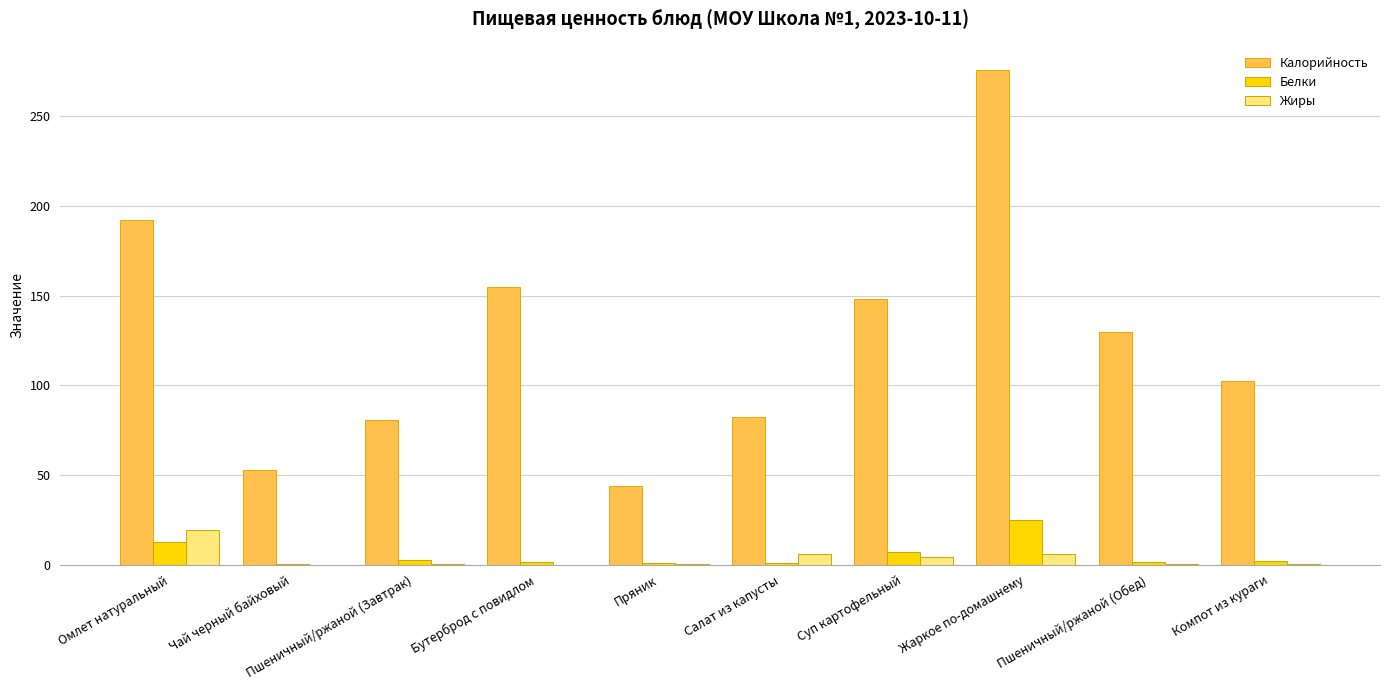

Is it true that Калорийность equals 52.9 at Чай черный байховый?

True